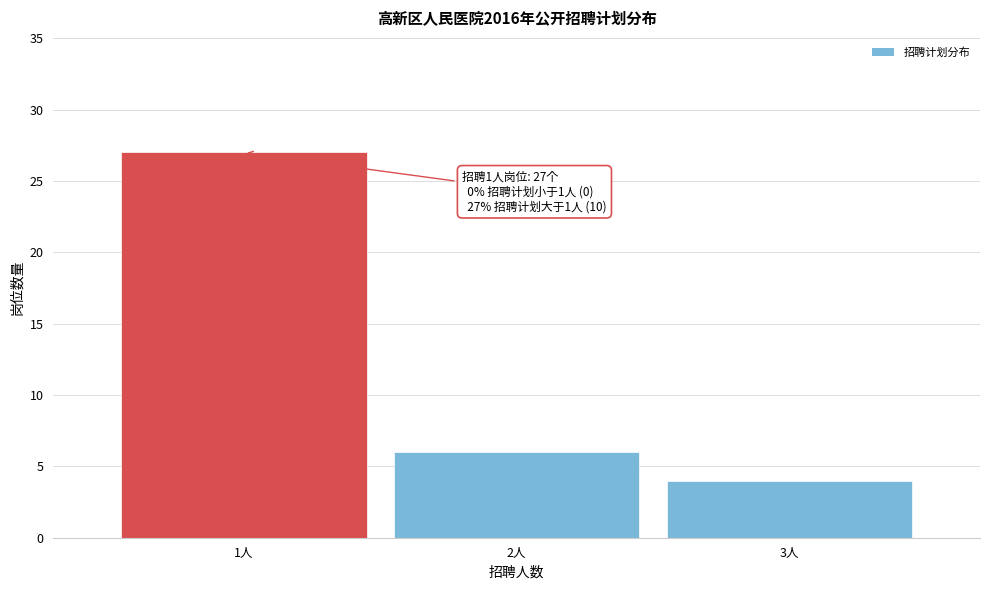

Reading left to right, list all the values displayed in this chart.

27	6	4